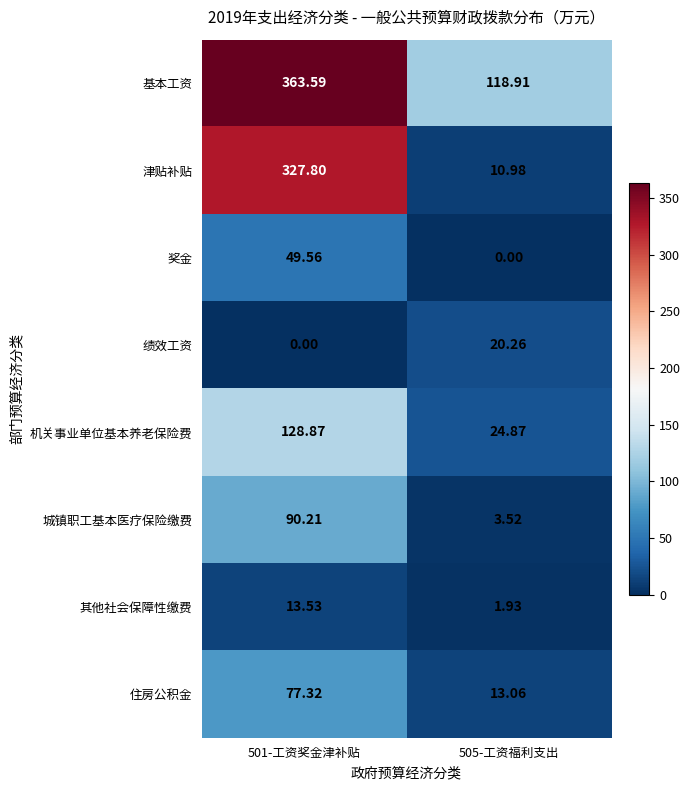

Is the value of 城镇职工基本医疗保险缴费 at 501-工资奖金津补贴 greater than the value of 机关事业单位基本养老保险费 at 505-工资福利支出?

Yes